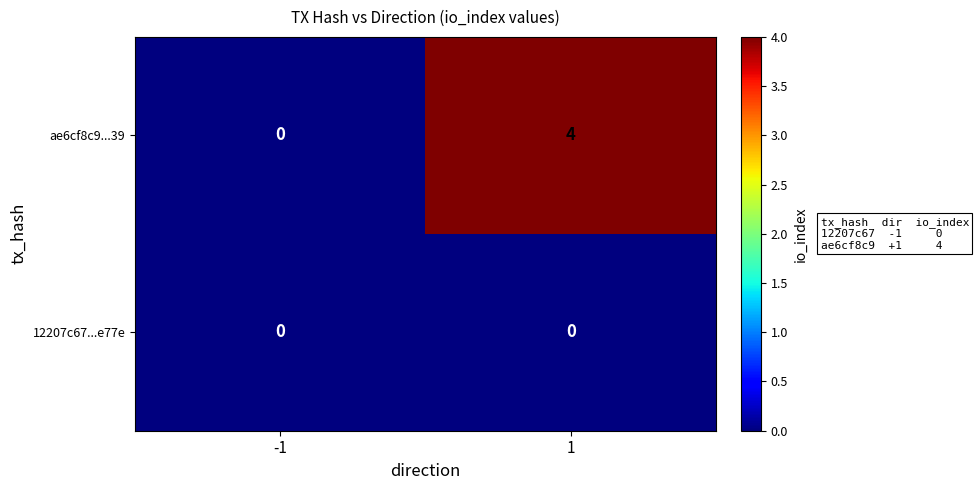

Reading left to right, list all the values displayed in this chart.

ae6cf8c9...39: 0	4
12207c67...e77e: 0	0